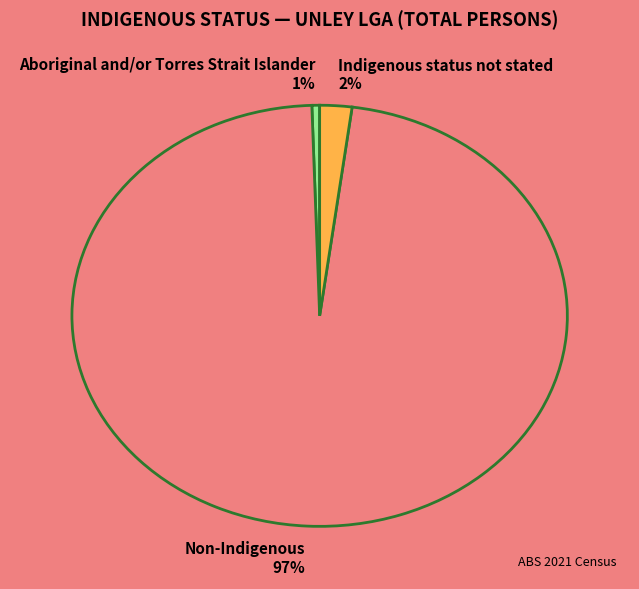

Between Indigenous status not stated 2% and Aboriginal and/or Torres Strait Islander 1%, which is larger?

Indigenous status not stated 2%